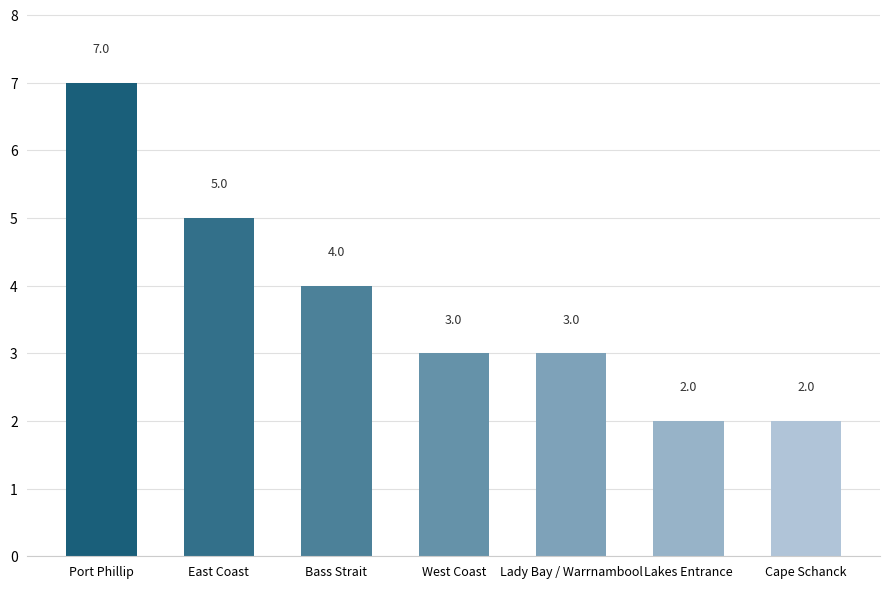

At which label is the value closest to 4?

Bass Strait